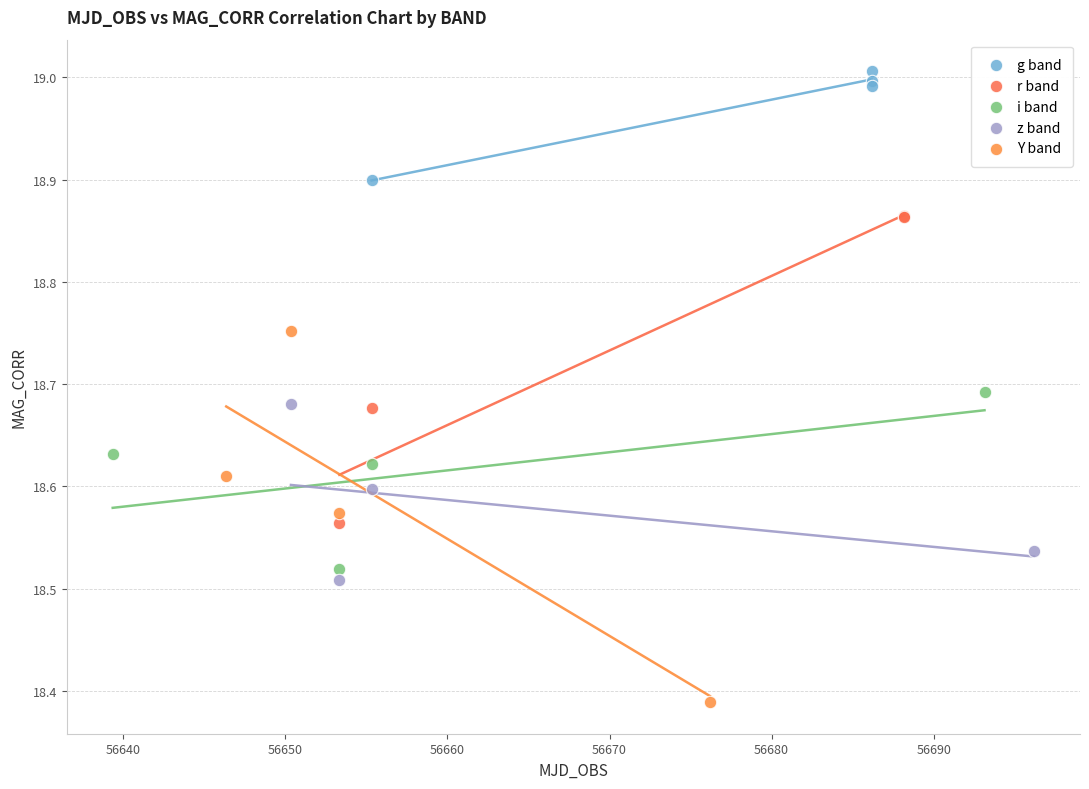

Which series reaches the maximum Y coordinate?

g band